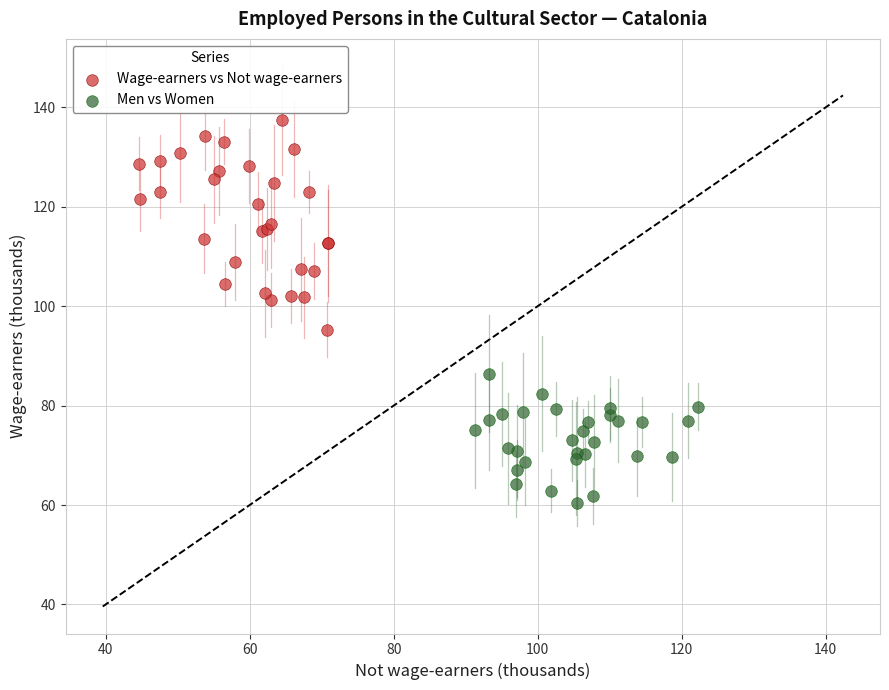

Which series has the largest Y range (max minus min)?

Wage-earners vs Not wage-earners